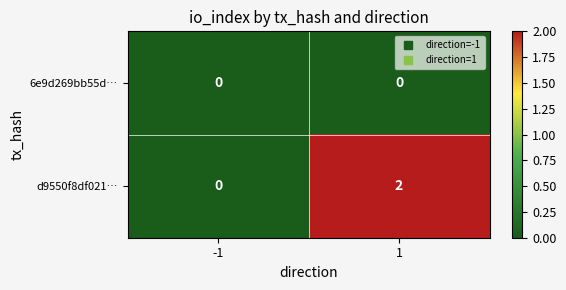

Count the number of categories in the chart.

2